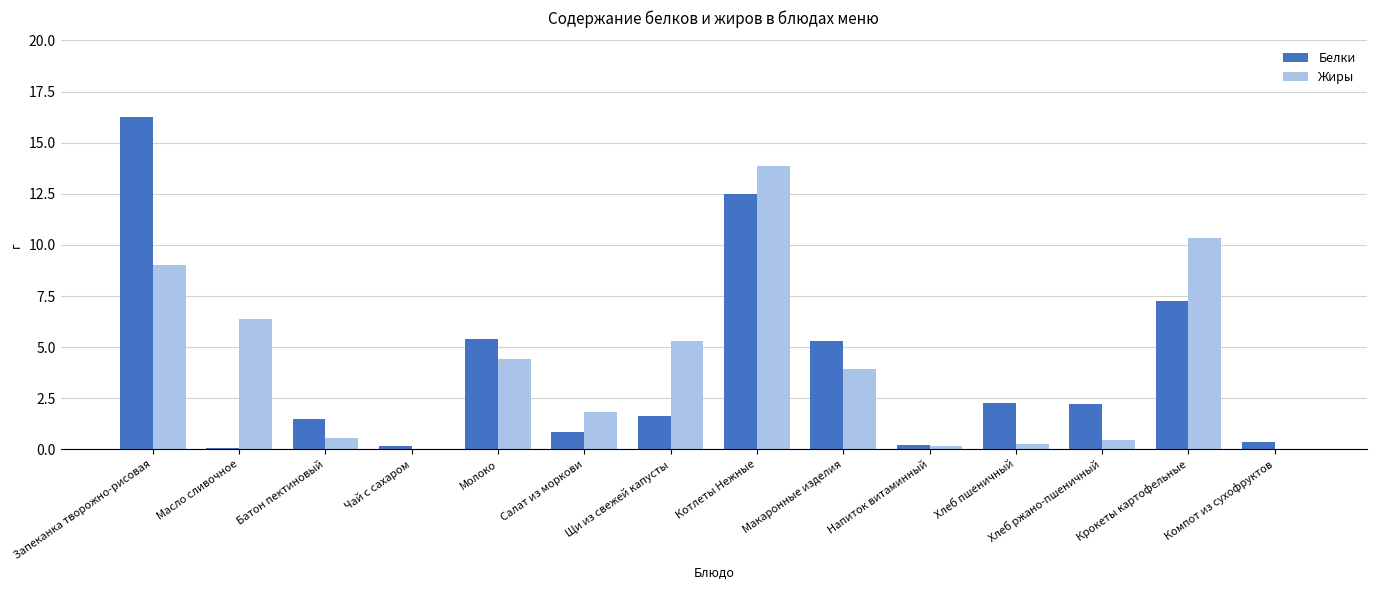

Is it true that Белки equals 7.2 at Крокеты картофельные?

True